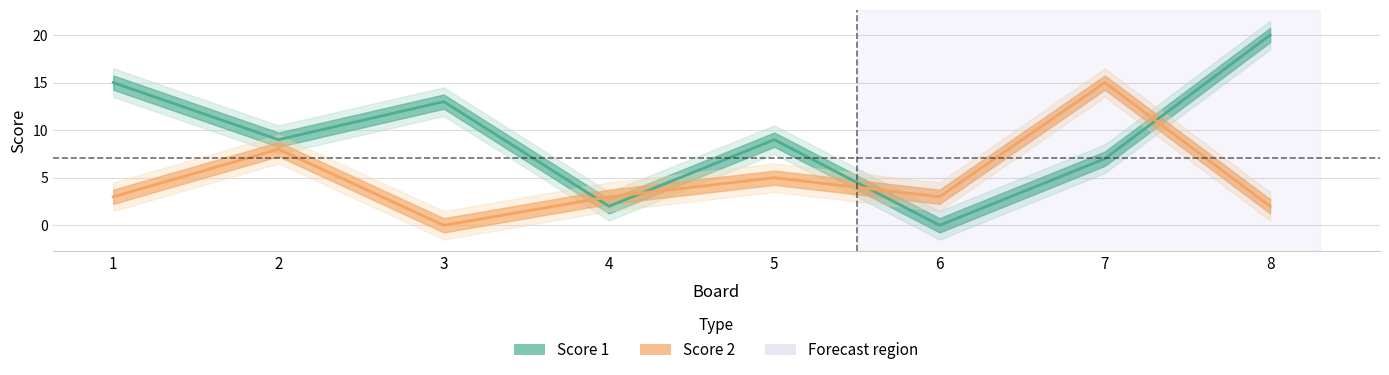

Between which two adjacent categories do Score 1 and Score 2 first intersect?

3 and 4